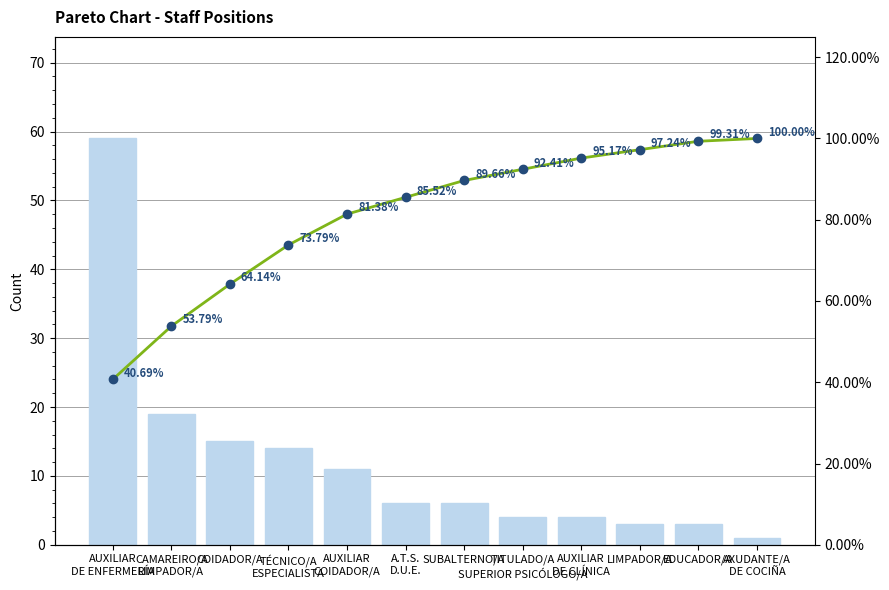

What is the sum of the Cumulative % values at CAMAREIRO/A
LIMPADOR/A and EDUCADOR/A?

153.1